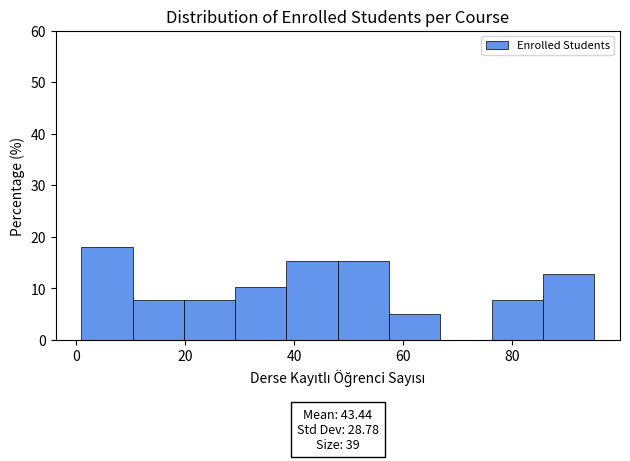

Which range on the x-axis has the tallest bar?

1.0 to 10.4